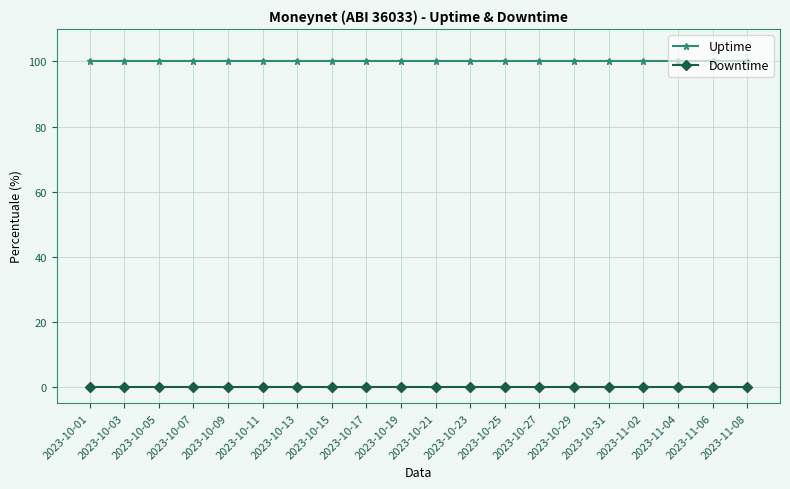

What is the label of the 18th point from the left?

2023-11-04